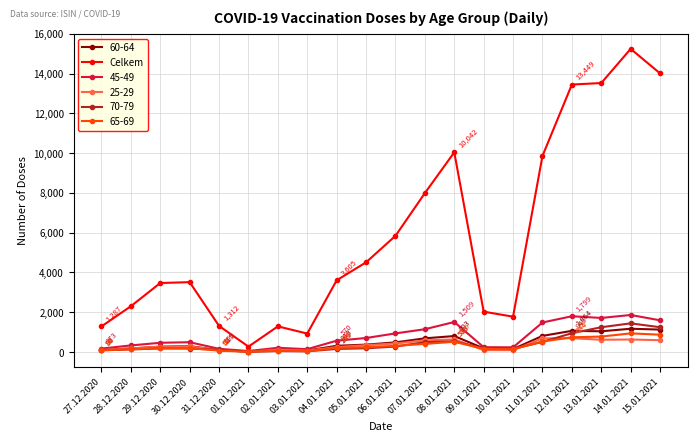

What position from the right is 07.01.2021?

9